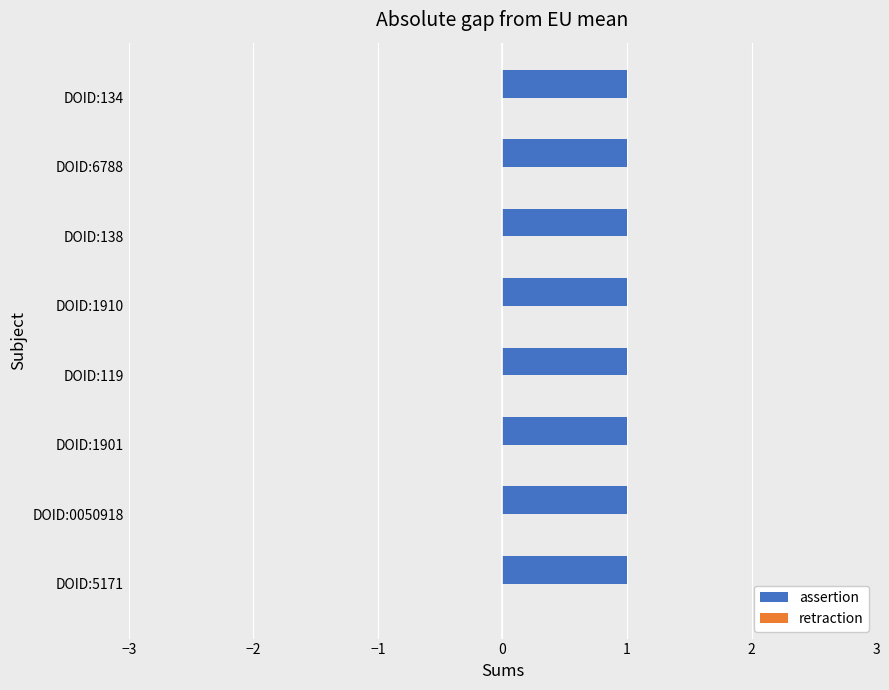

How many bars are there in each group?

2